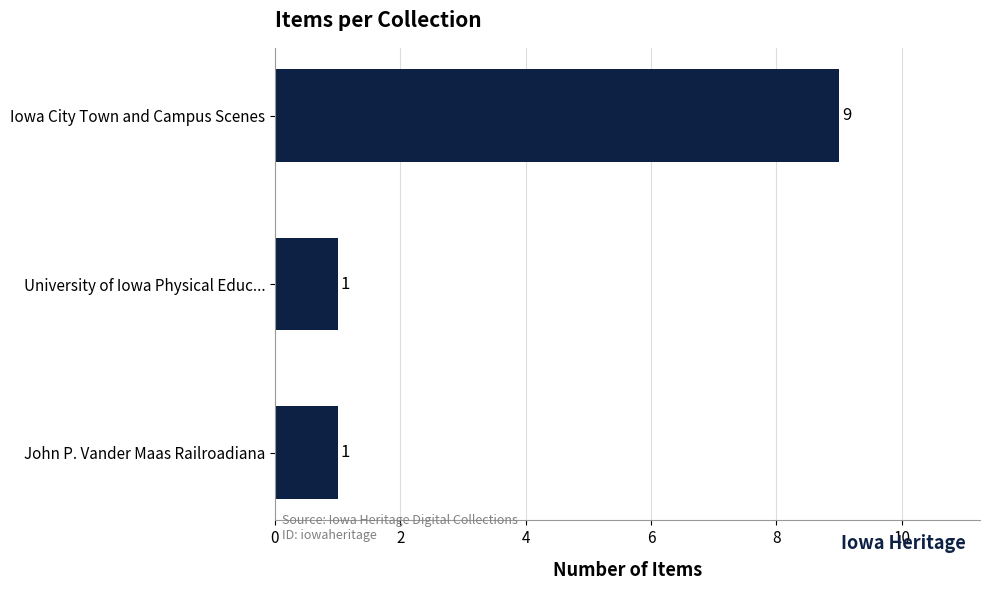

Reading bottom to top, what are all the values shown in this chart?

John P. Vander Maas Railroadiana=1	University of Iowa Physical Educ...=1	Iowa City Town and Campus Scenes=9